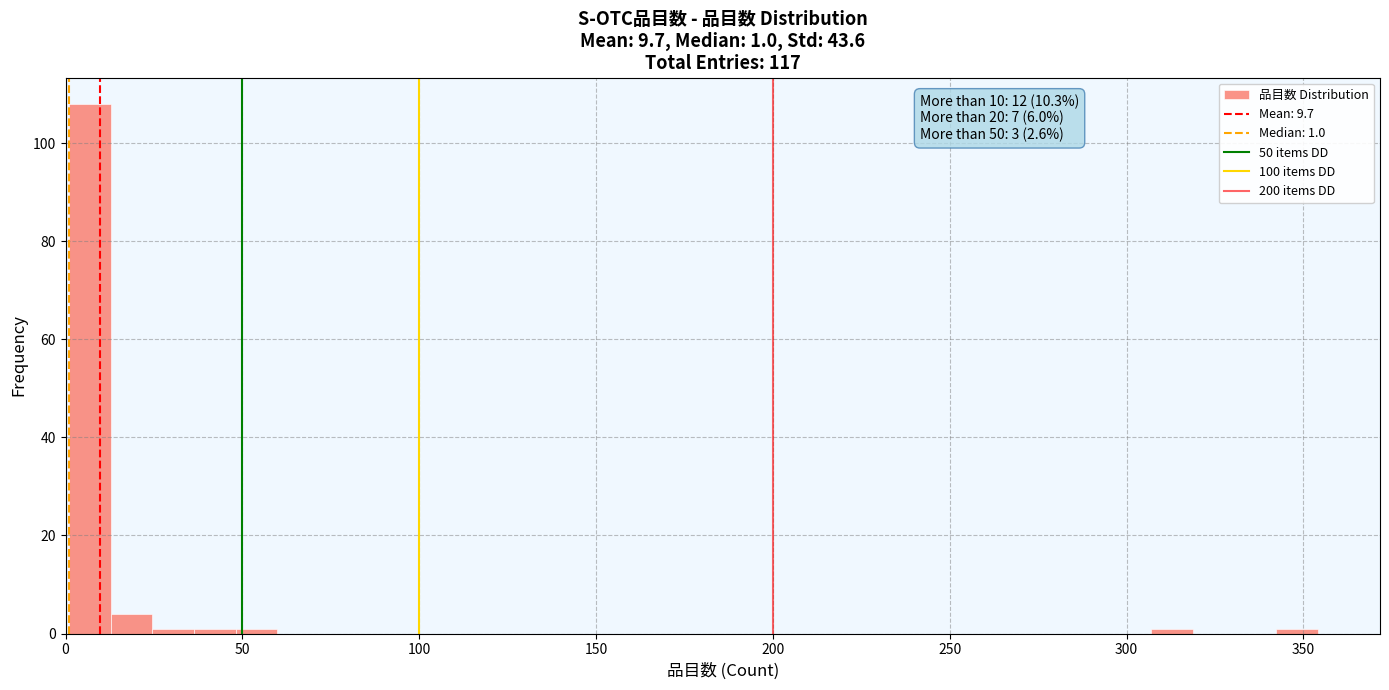

Read against the x-axis, roughly where is the centre of the tallest bar?

5